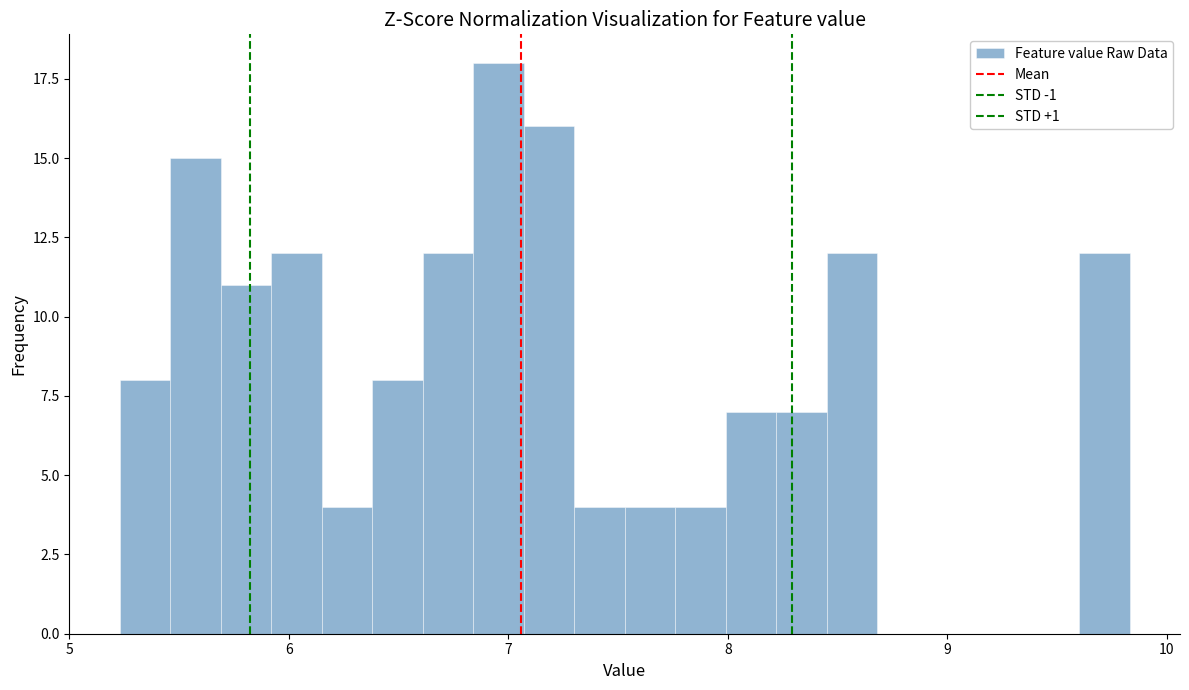

Read against the x-axis, roughly where is the centre of the tallest bar?

7.0